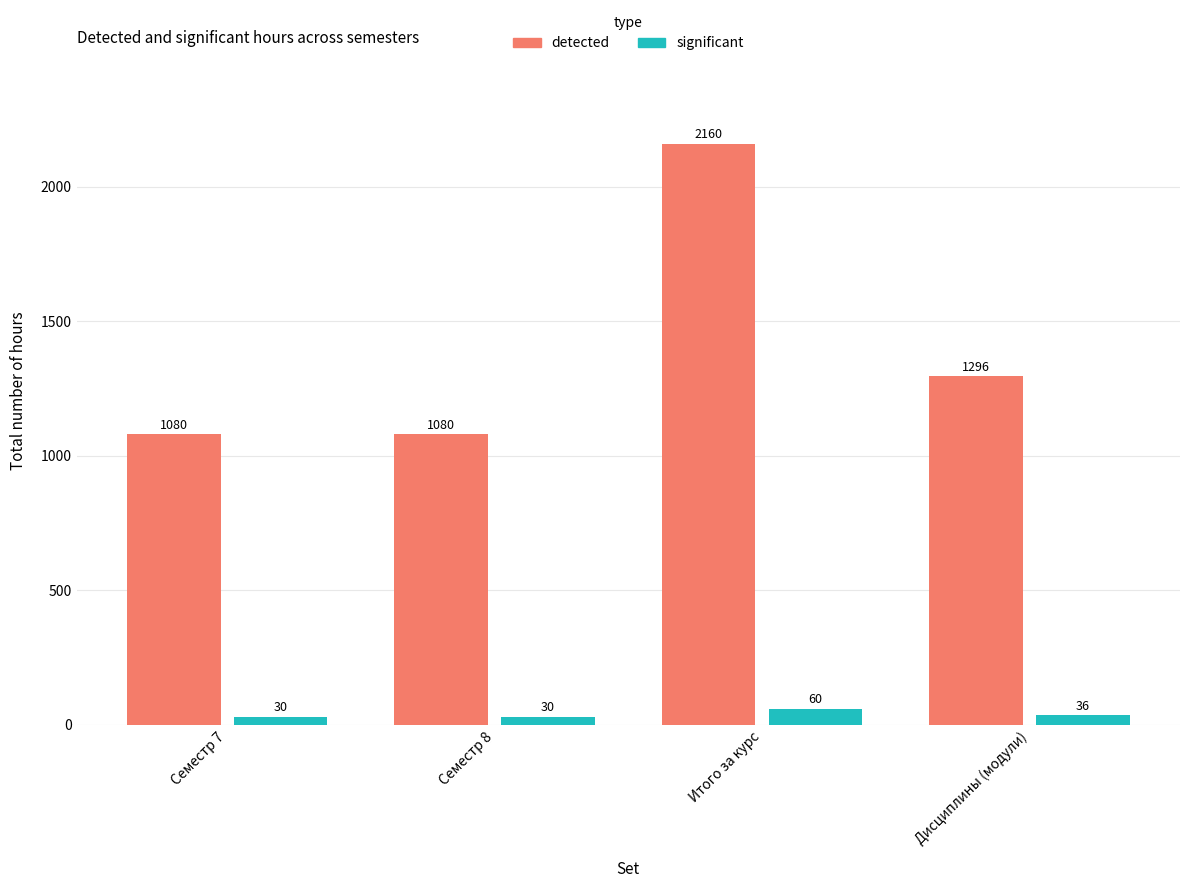

Reading right to left, list all the values displayed in this chart.

detected: 1296	2160	1080	1080
significant: 36	60	30	30